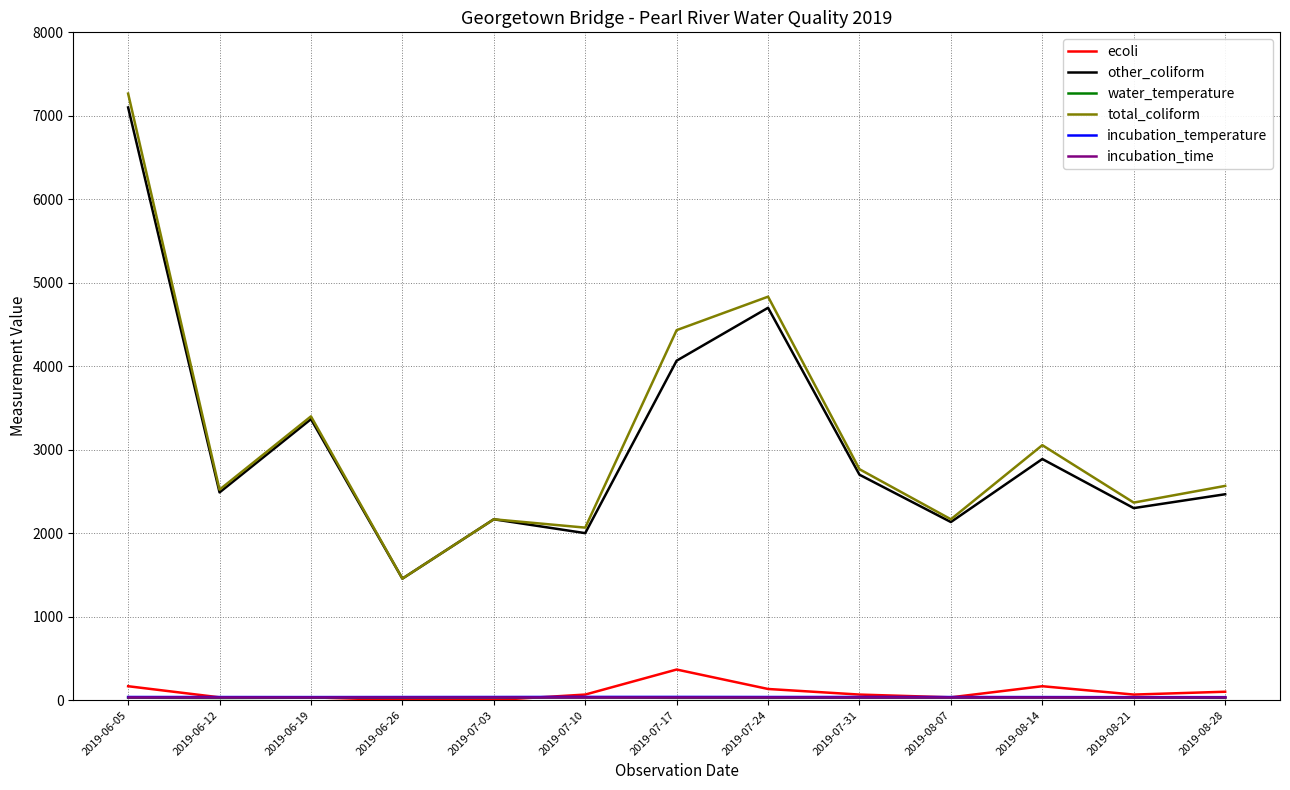

What is the highest value of the total_coliform series?

7266.0